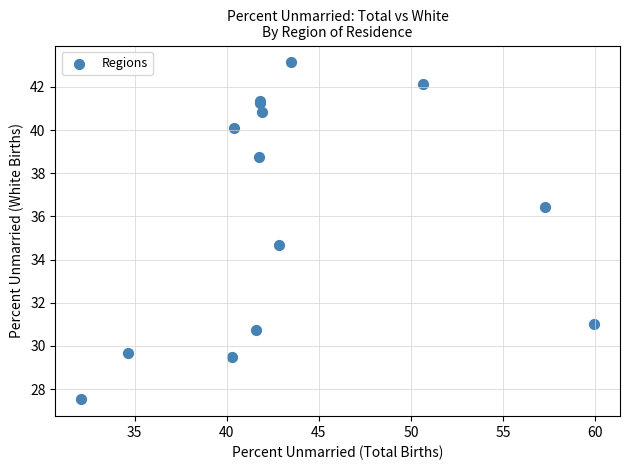

What Y value in the scatter plot is closest to 35?

34.7